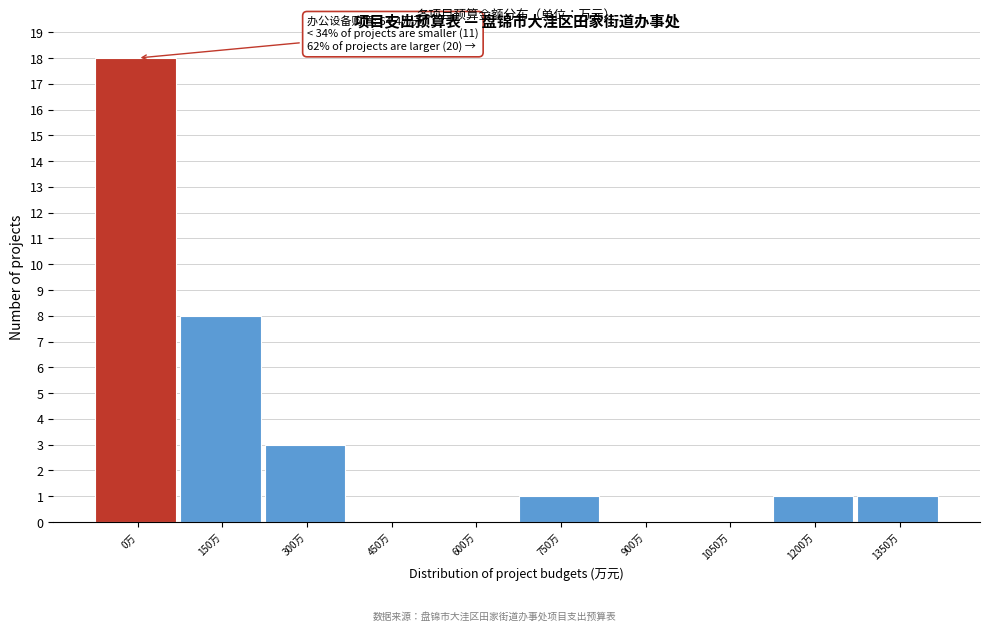

Reading right to left, extract all data points from this chart.

1350万=1	1200万=1	1050万=0	900万=0	750万=1	600万=0	450万=0	300万=3	150万=8	0万=18